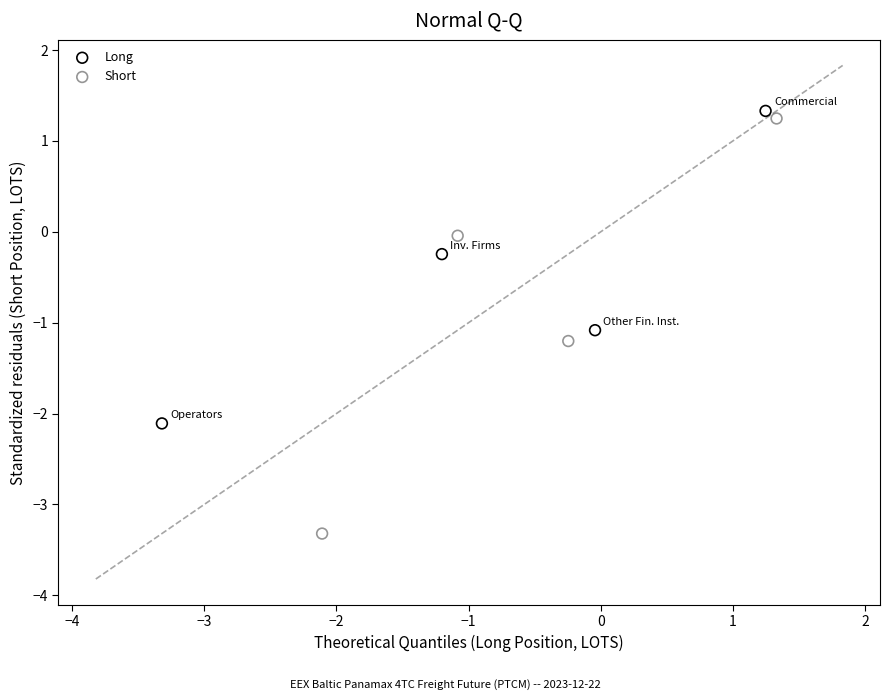

Which series contains the lowest Y value?

Short